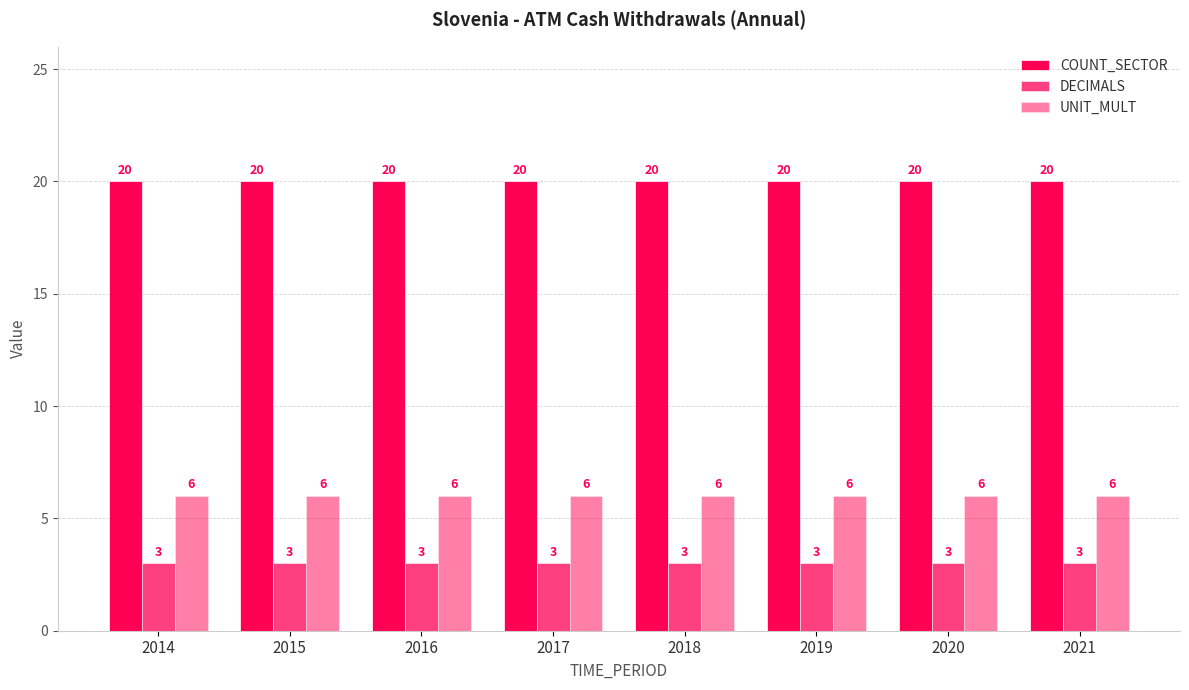

Reading left to right, transcribe all the data shown in this chart.

COUNT_SECTOR: 2014=20	2015=20	2016=20	2017=20	2018=20	2019=20	2020=20	2021=20
DECIMALS: 2014=3	2015=3	2016=3	2017=3	2018=3	2019=3	2020=3	2021=3
UNIT_MULT: 2014=6	2015=6	2016=6	2017=6	2018=6	2019=6	2020=6	2021=6